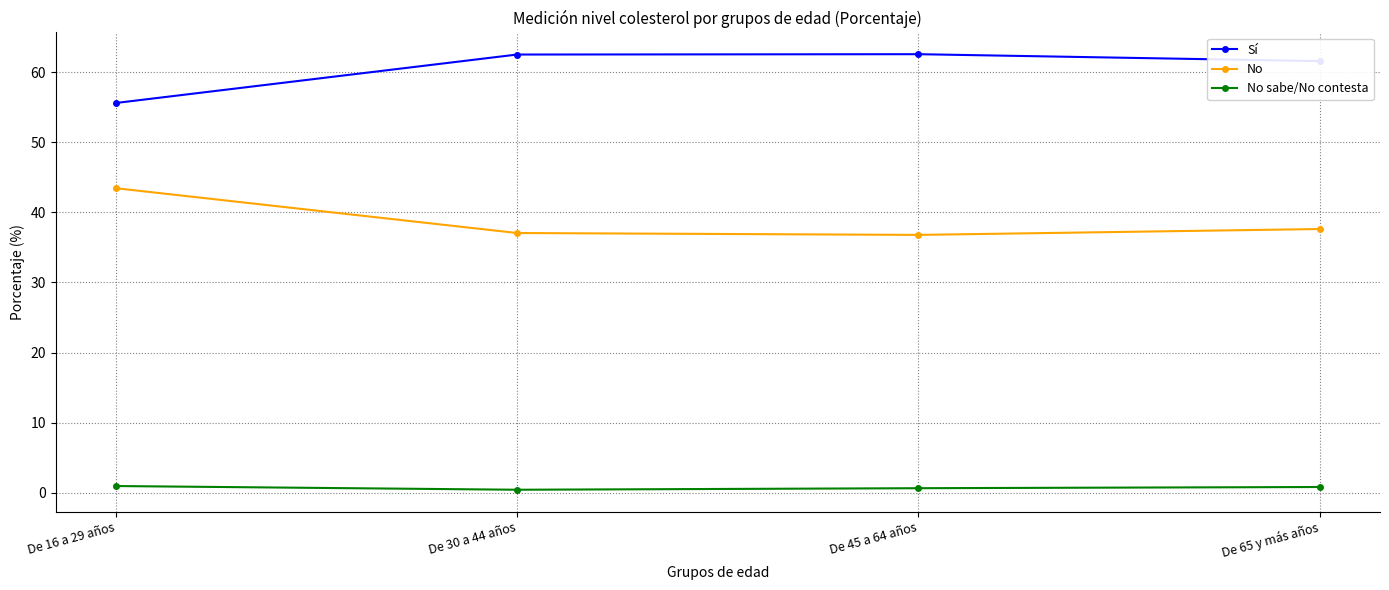

In Sí, how many points are higher than both neighbors (excluding endpoints)?

1